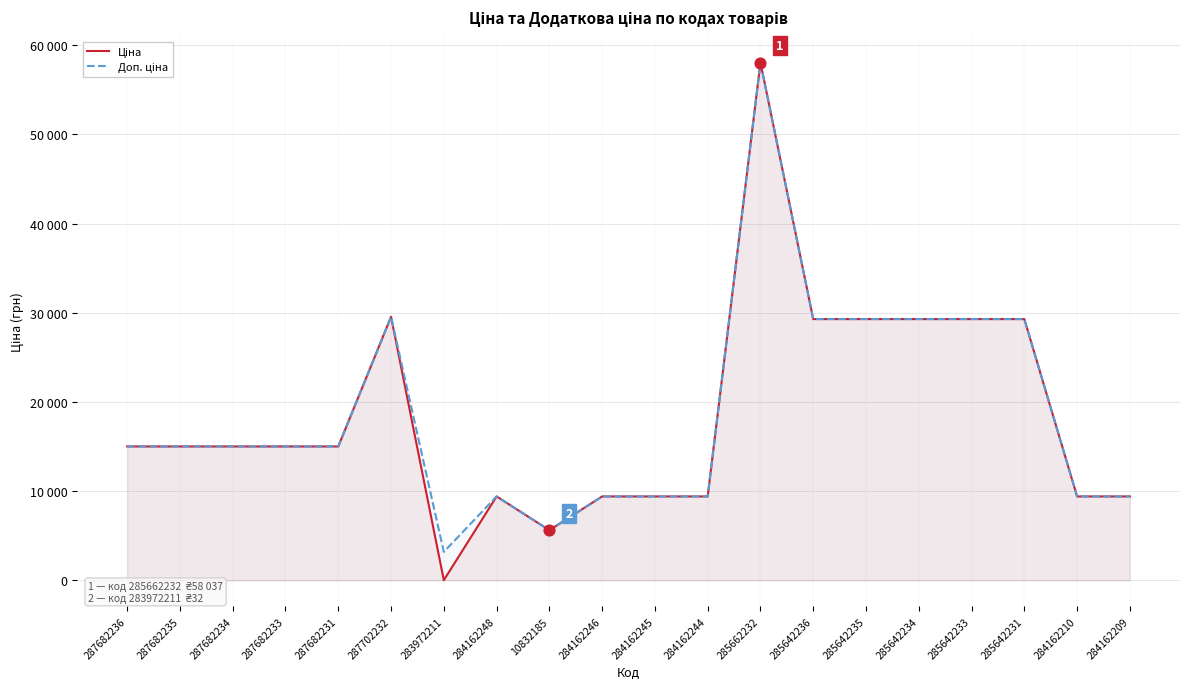

Which series has the largest total across all categories?

Доп. ціна